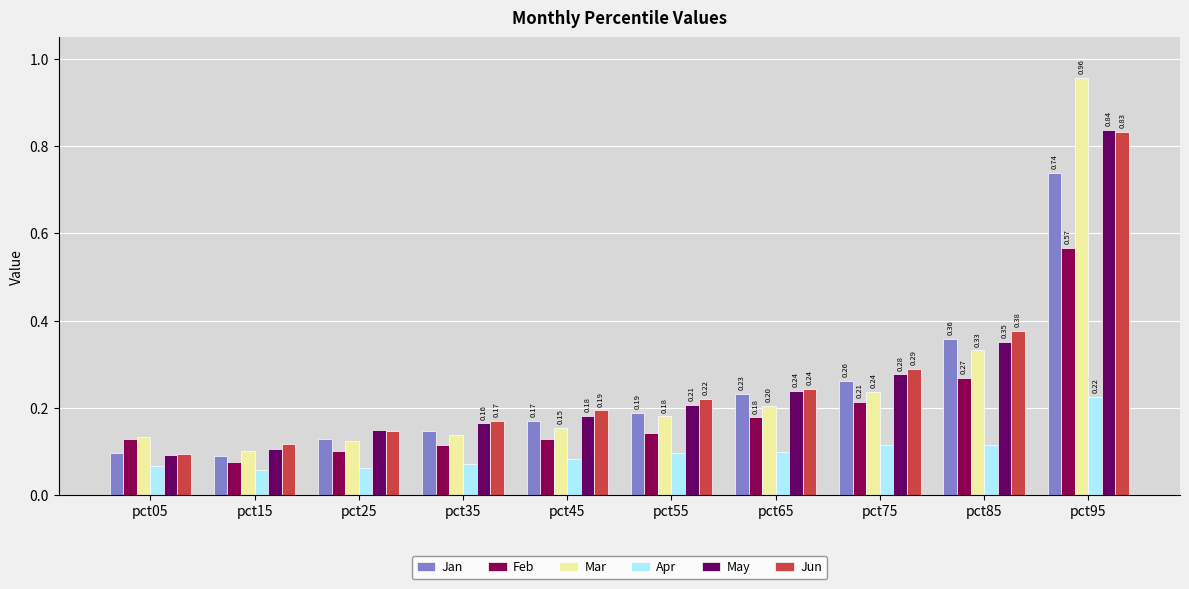

Which series has the widest spread of values?

Mar